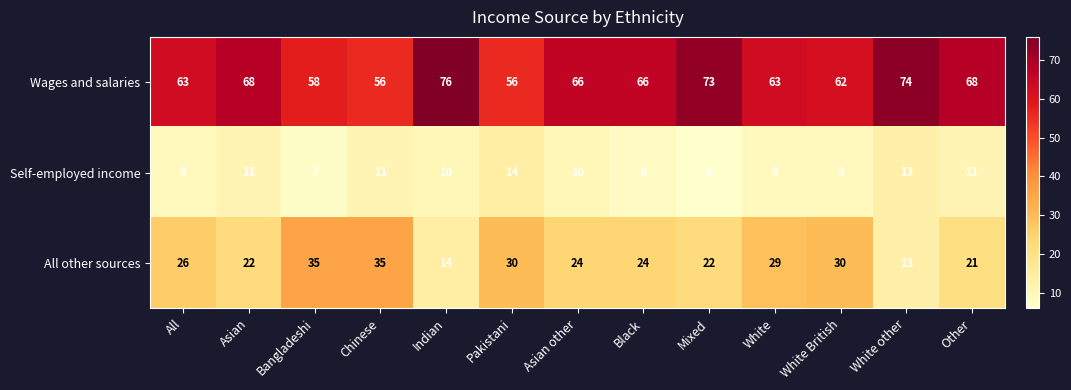

What is the sum of the Self-employed income values at Bangladeshi and Asian other?

17